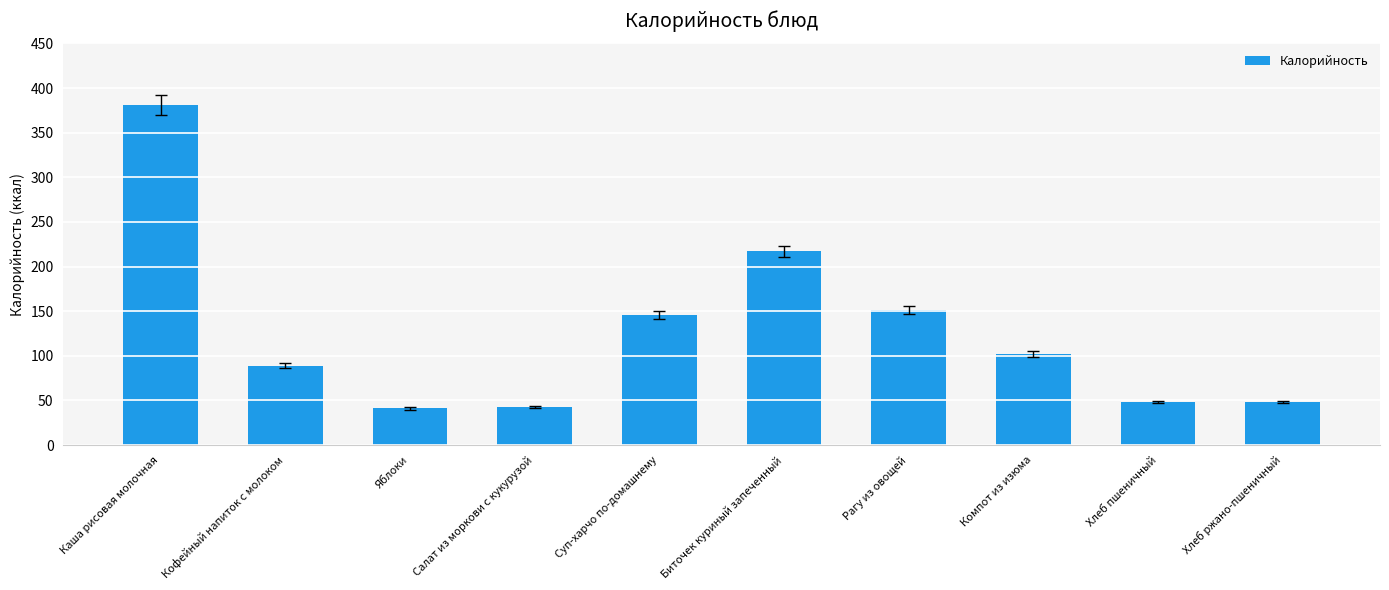

What is the label of the 7th bar from the left?

Рагу из овощей